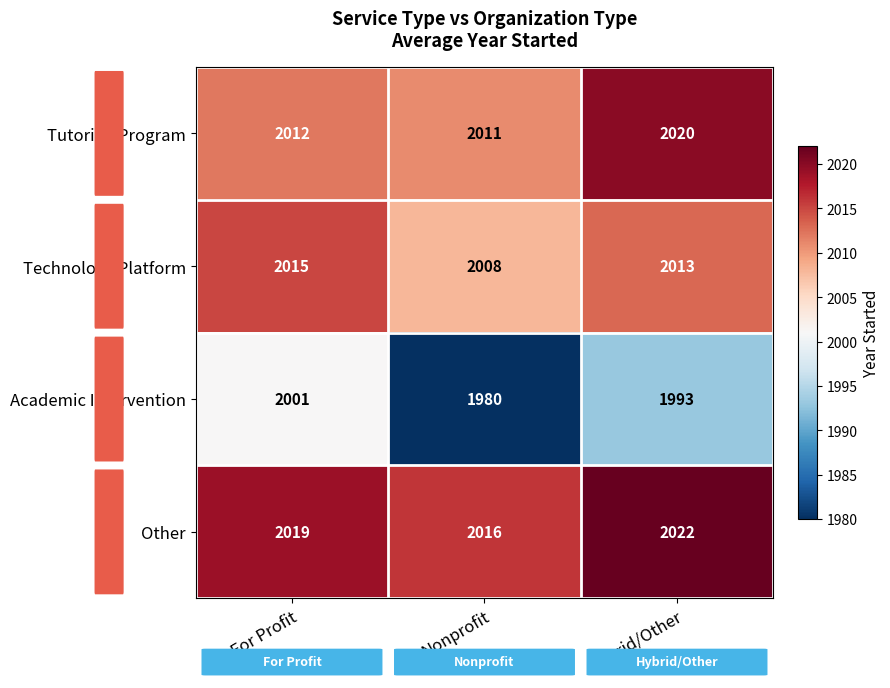

Which category has the highest value across all series?

Hybrid/Other